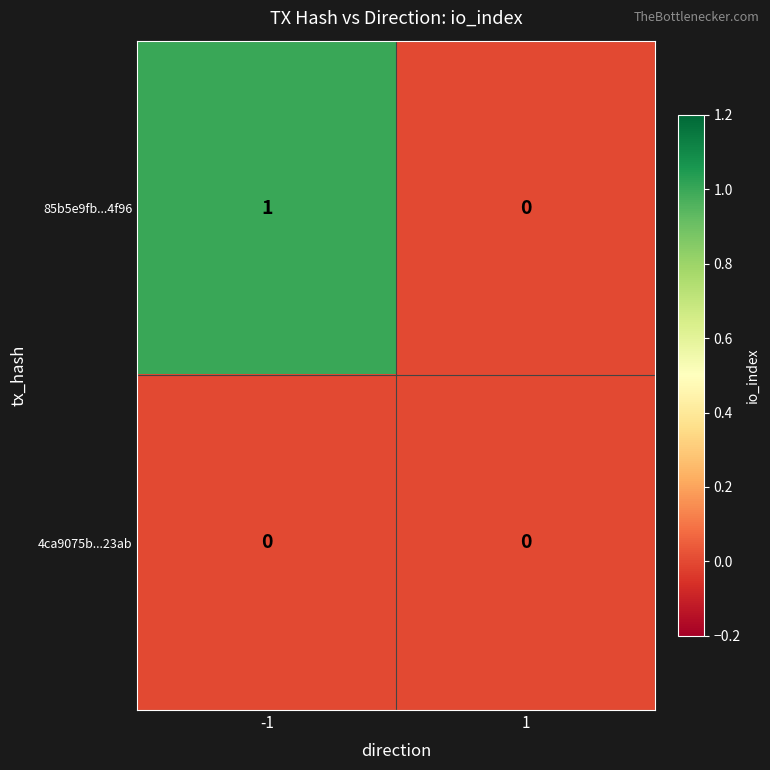

Reading right to left, list all the values displayed in this chart.

85b5e9fb...4f96: 0	1
4ca9075b...23ab: 0	0